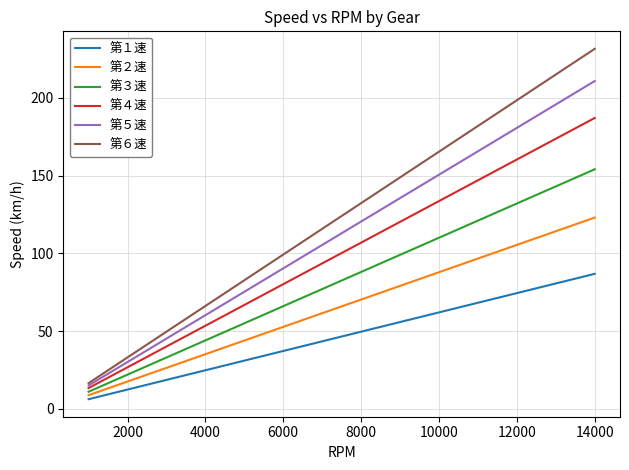

True or false: 第４速 and 第１速 intersect in this chart.

False